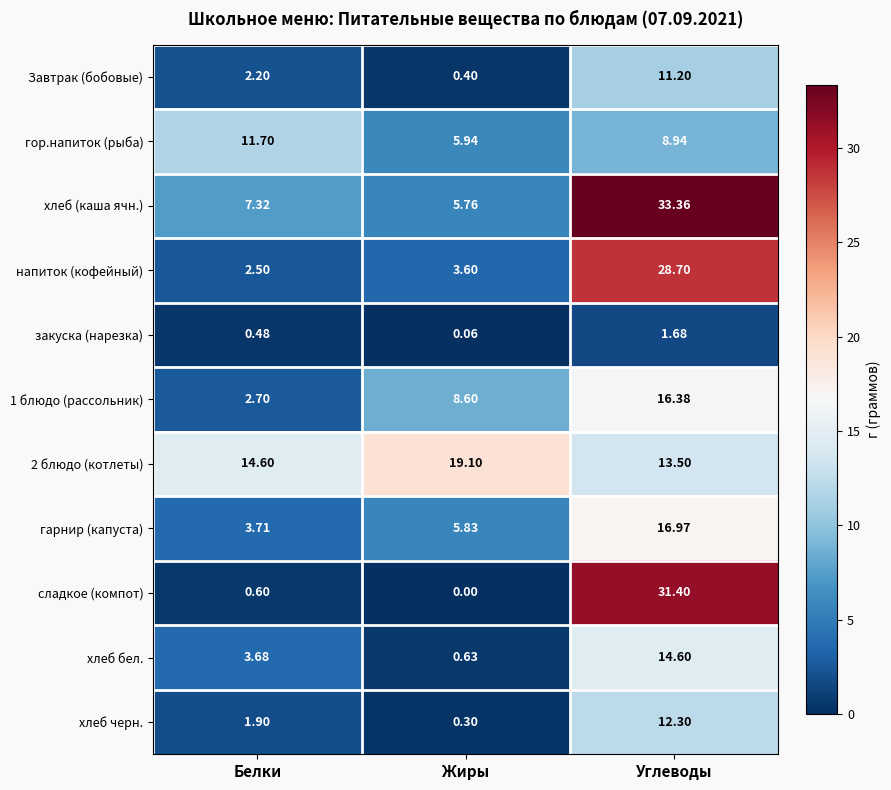

Which label corresponds to the largest value in the chart?

Углеводы